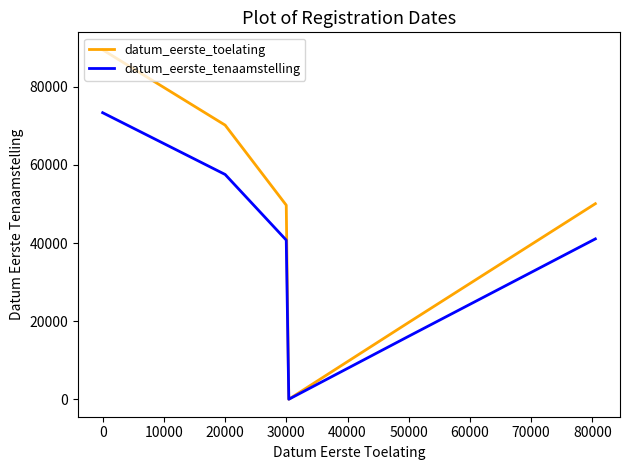

Which series has the largest total across all categories?

datum_eerste_toelating